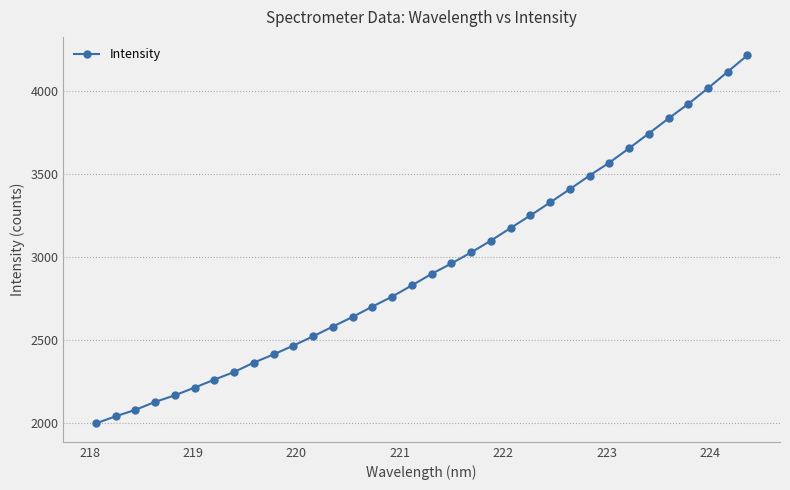

How many distinct data groups are displayed?

1